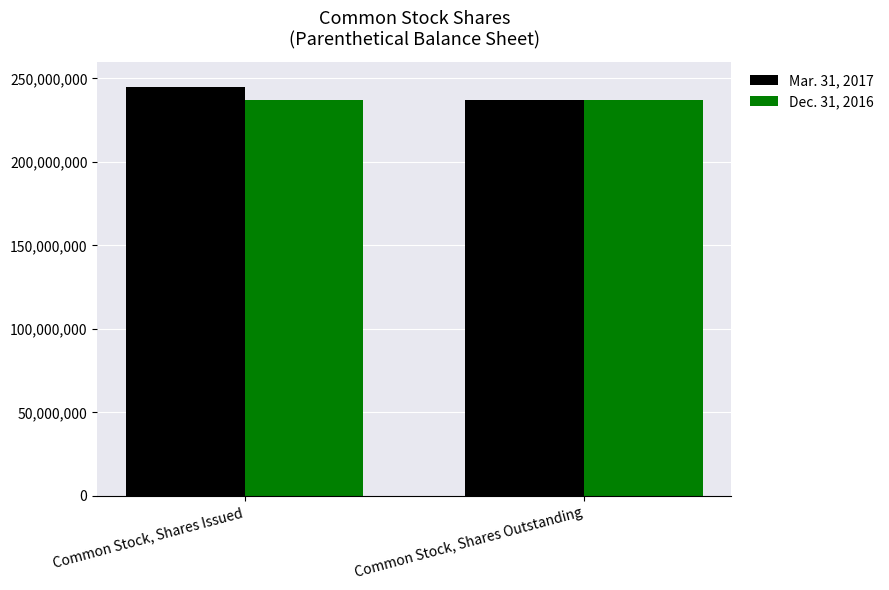

At which label does Mar. 31, 2017 reach its peak?

Common Stock, Shares Issued